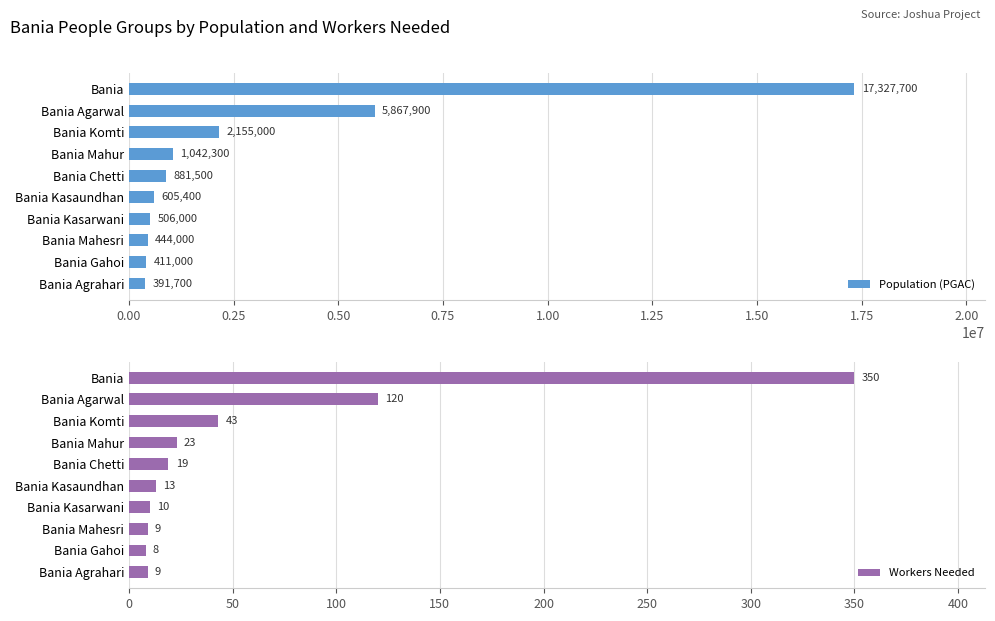

What is the sum of the Population (PGAC) values at Bania Kasarwani and Bania Komti?

2661000